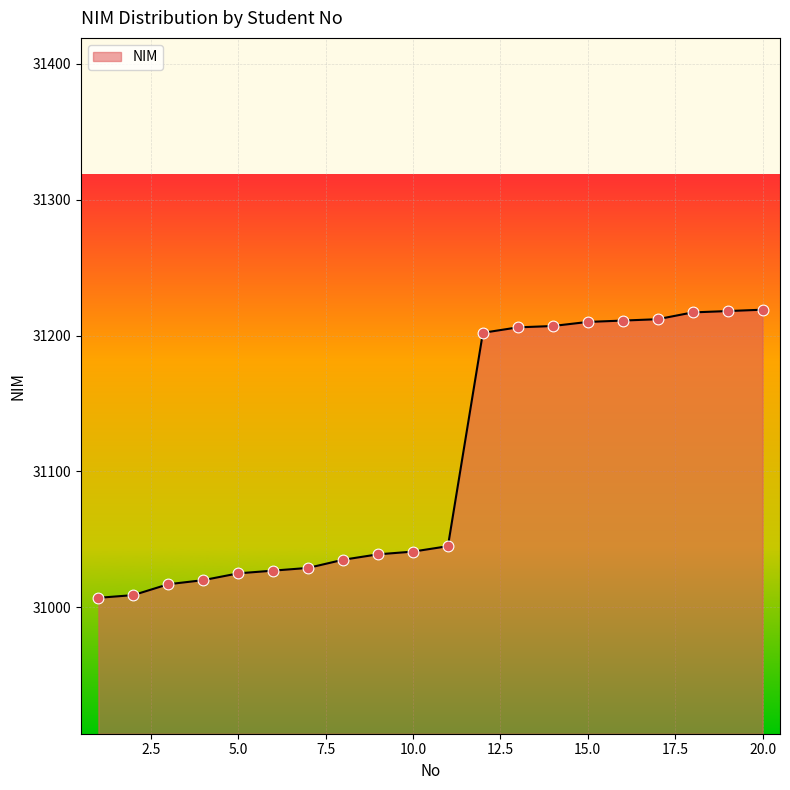

What is the minimum value shown in the chart?

31007